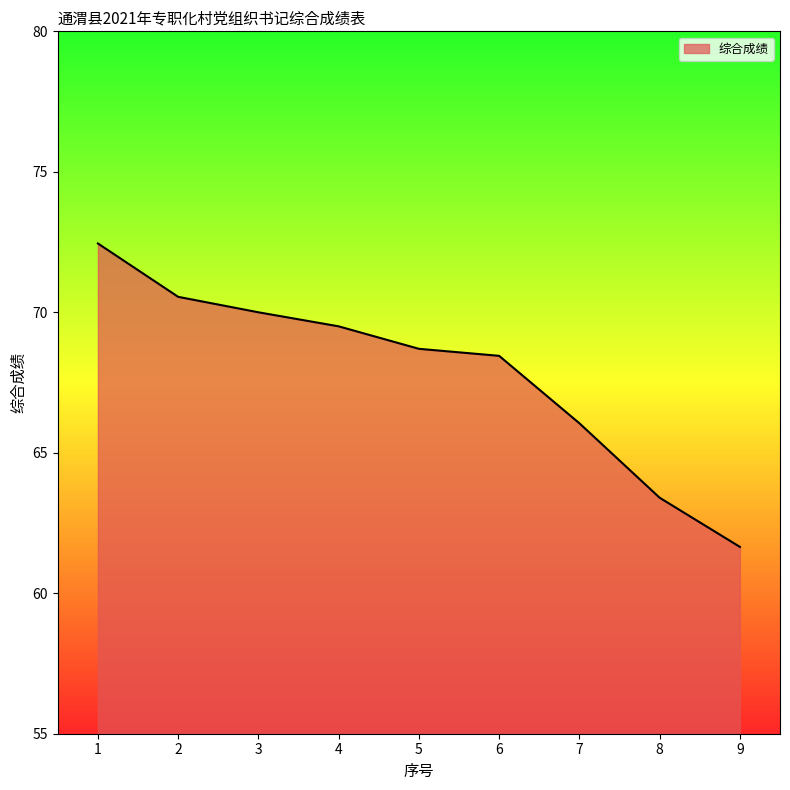

Does the chart have visible grid lines?

No